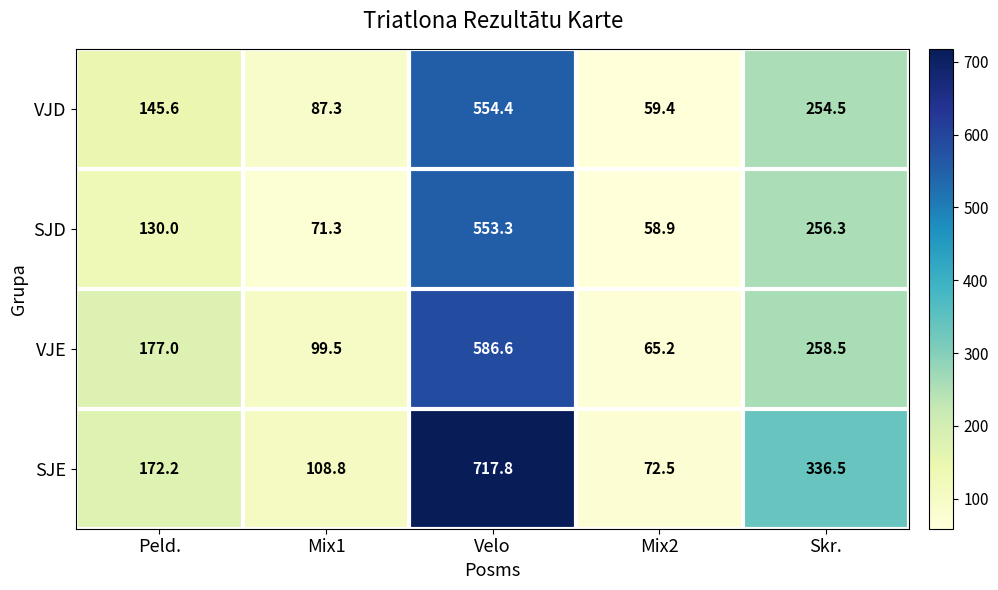

What is the smallest value displayed?

58.9